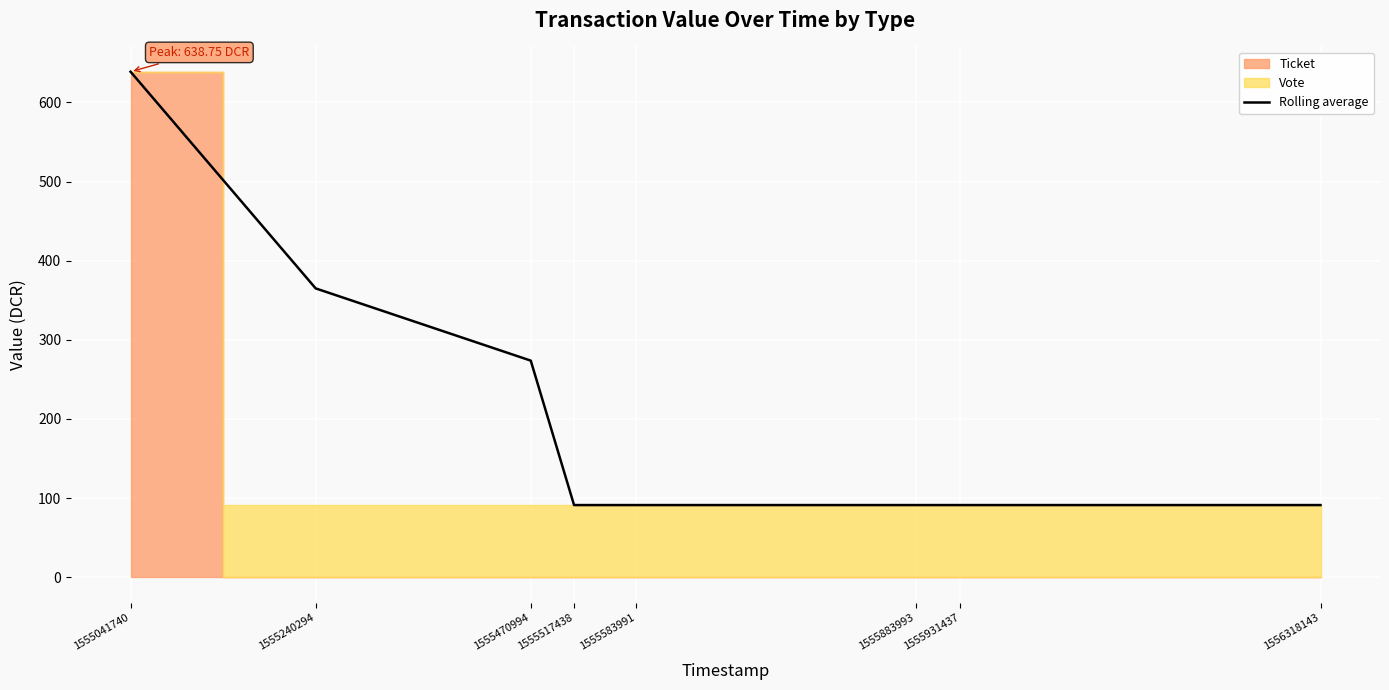

Reading left to right, transcribe all the data shown in this chart.

1555041740=638.7	1555240294=365.0	1555470994=273.7	1555517438=91.2	1555583991=91.2	1555883993=91.2	1555931437=91.2	1556318143=91.2